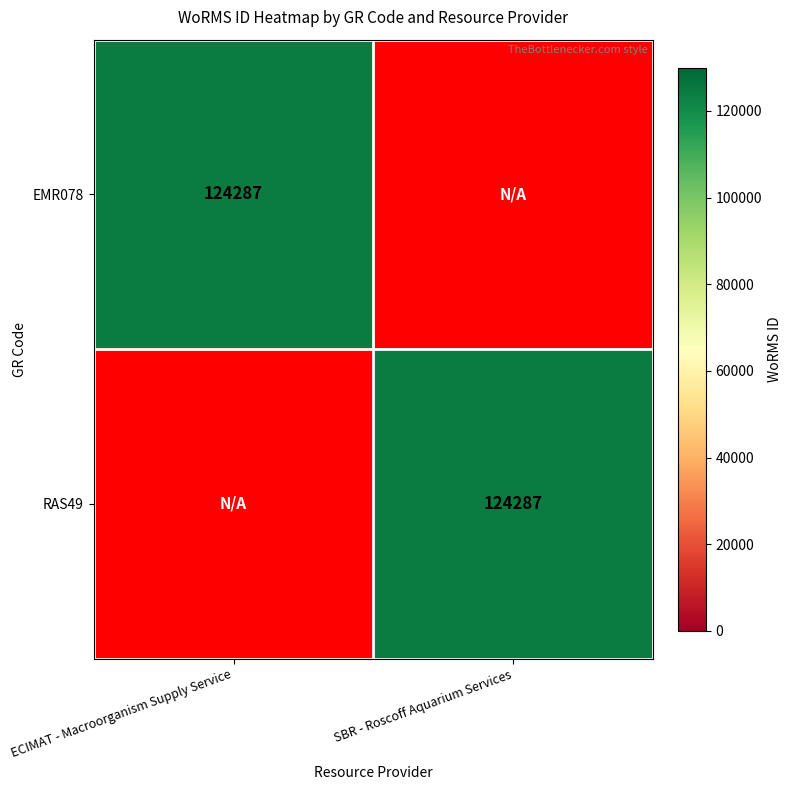

The RAS49 series shows 124287 at SBR - Roscoff Aquarium Services. True or false?

True